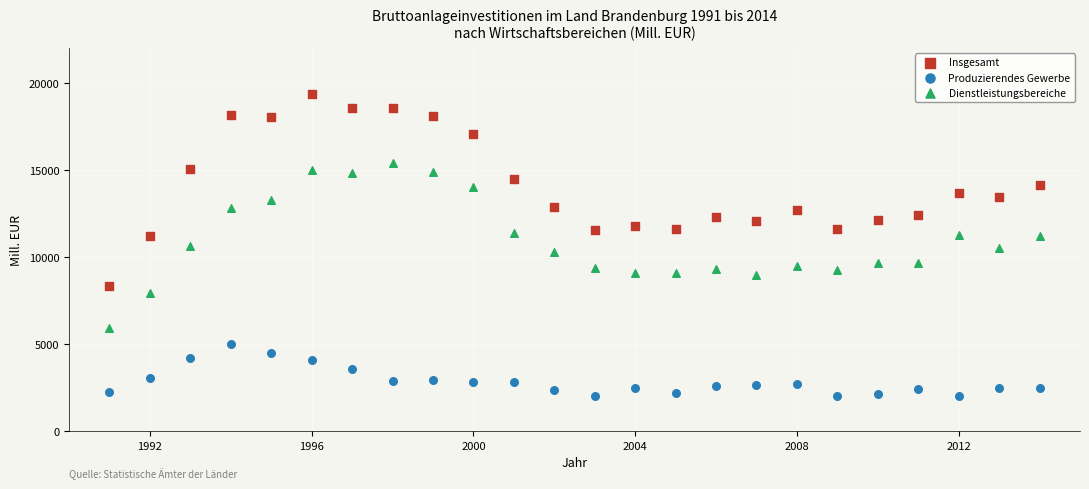

Across all data points, what is the range of X values (max minus min)?

23.0